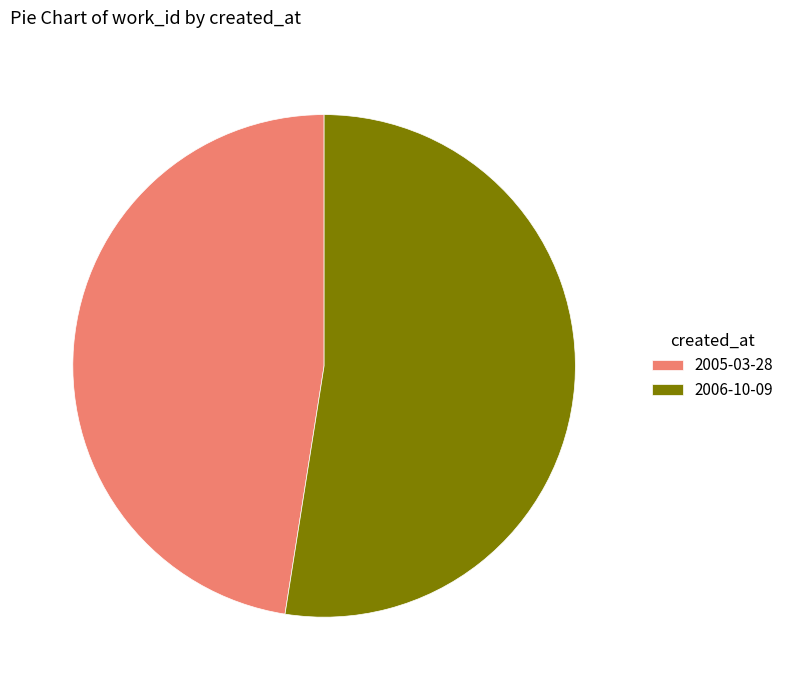

True or false: 2005-03-28 accounts for 48% of the total.

True